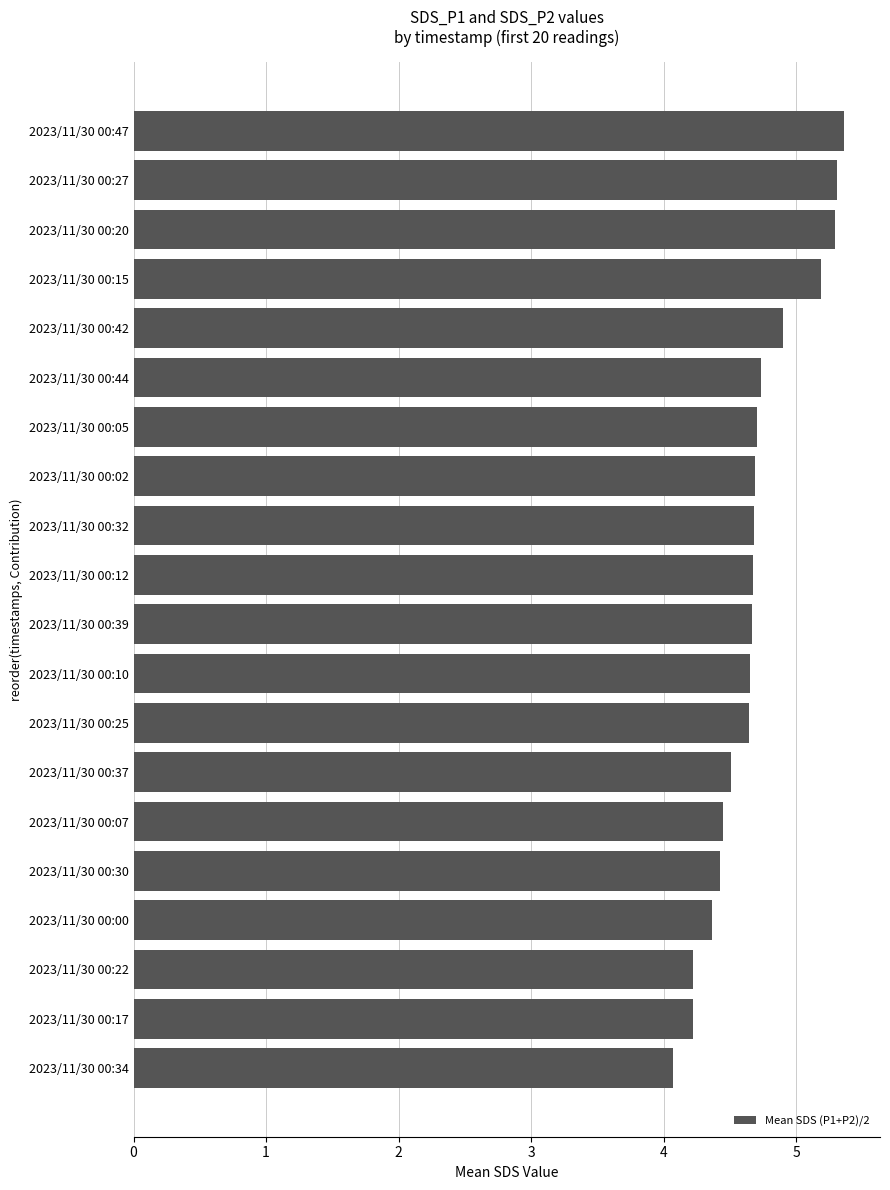

Approximately how many times larger is the value at 2023/11/30 00:47 compared to 2023/11/30 00:25?

1.2